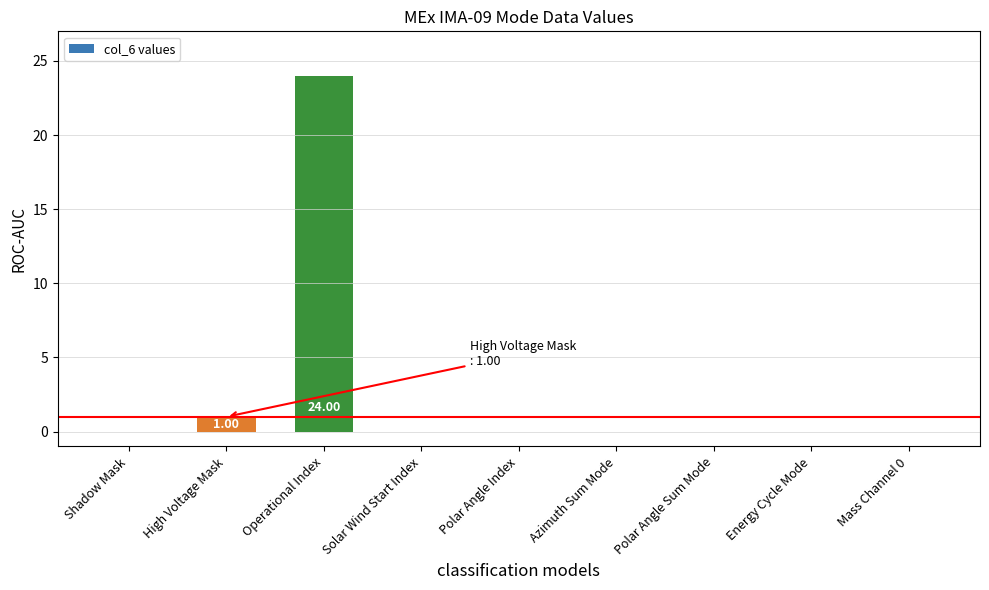

At which label is the value closest to 12?

High Voltage Mask